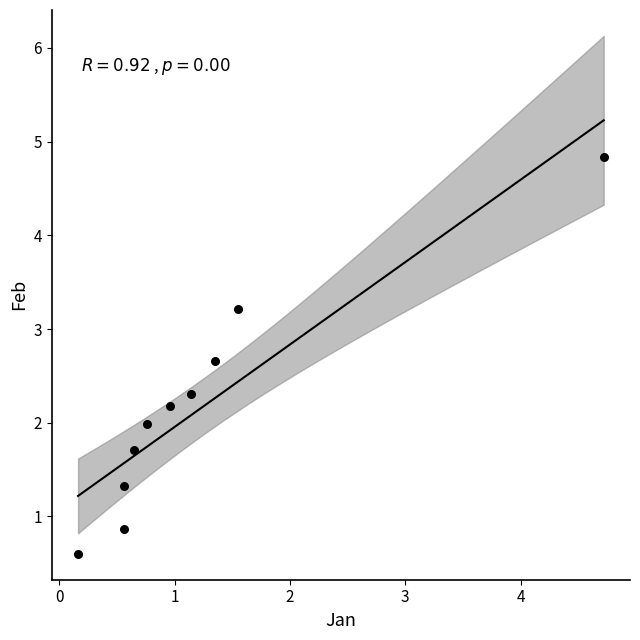

What is the range of X values (max minus min)?

4.6